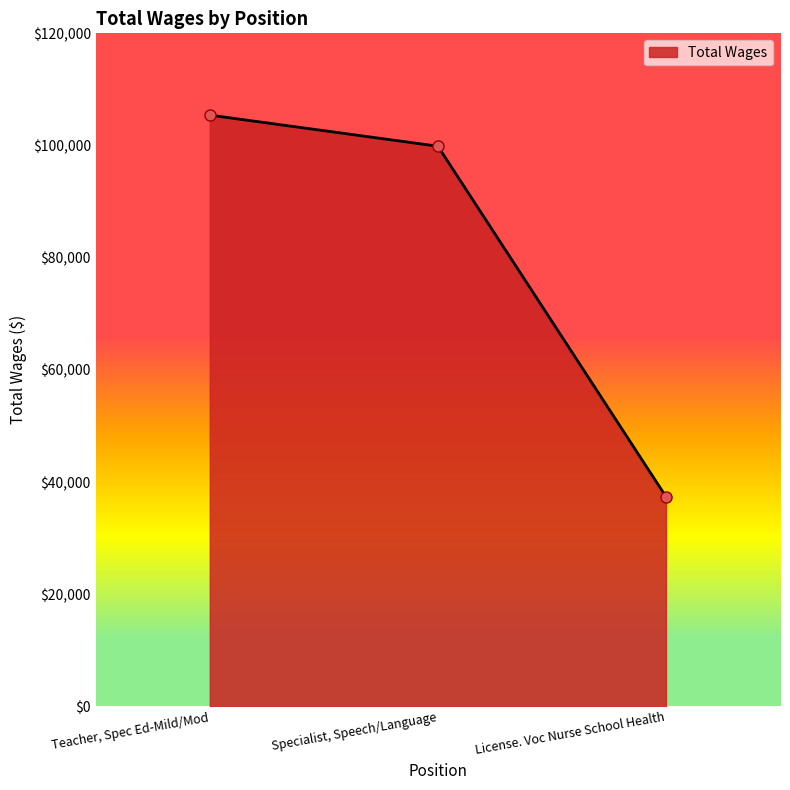

At which label is the value closest to 71413?

Specialist, Speech/Language